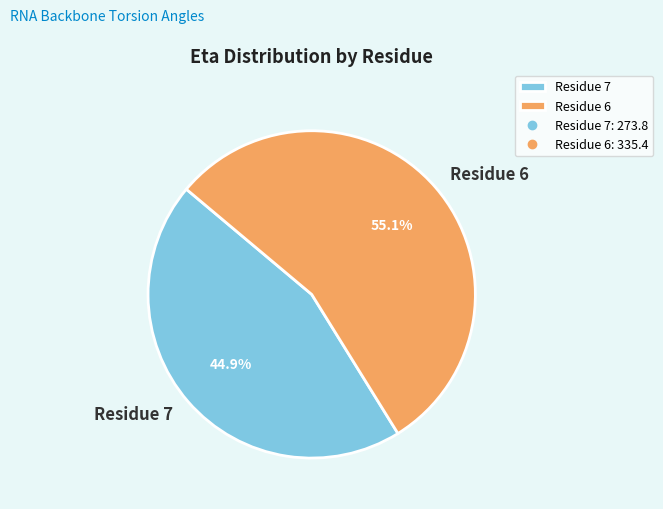

To the nearest percent, what is the average slice percentage?

50%